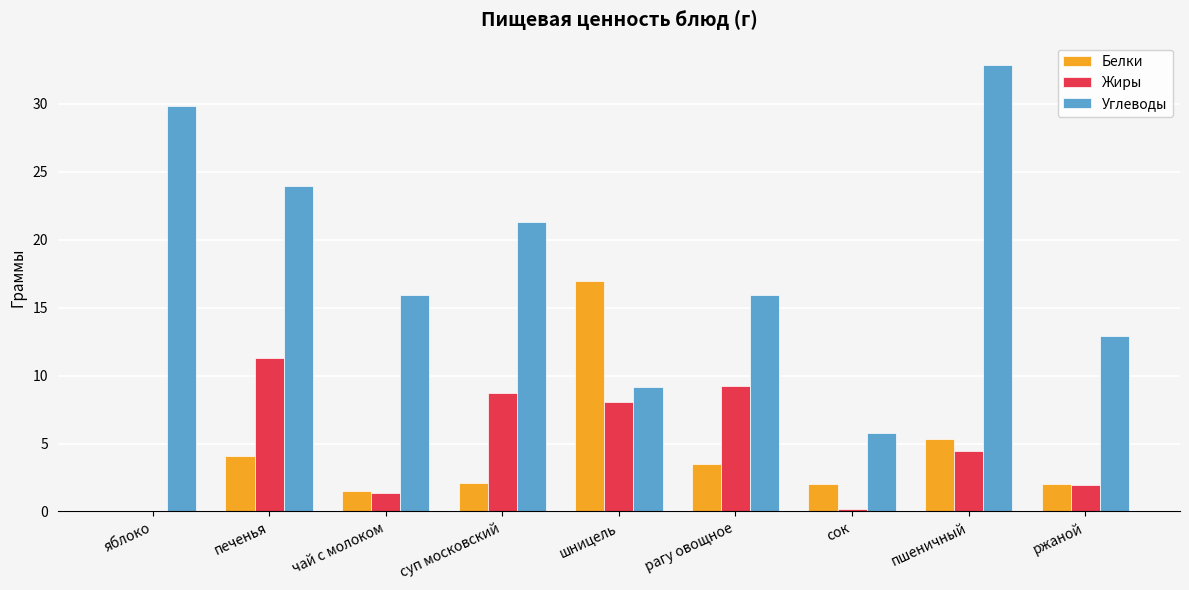

What is the sum of all Белки values?

37.5